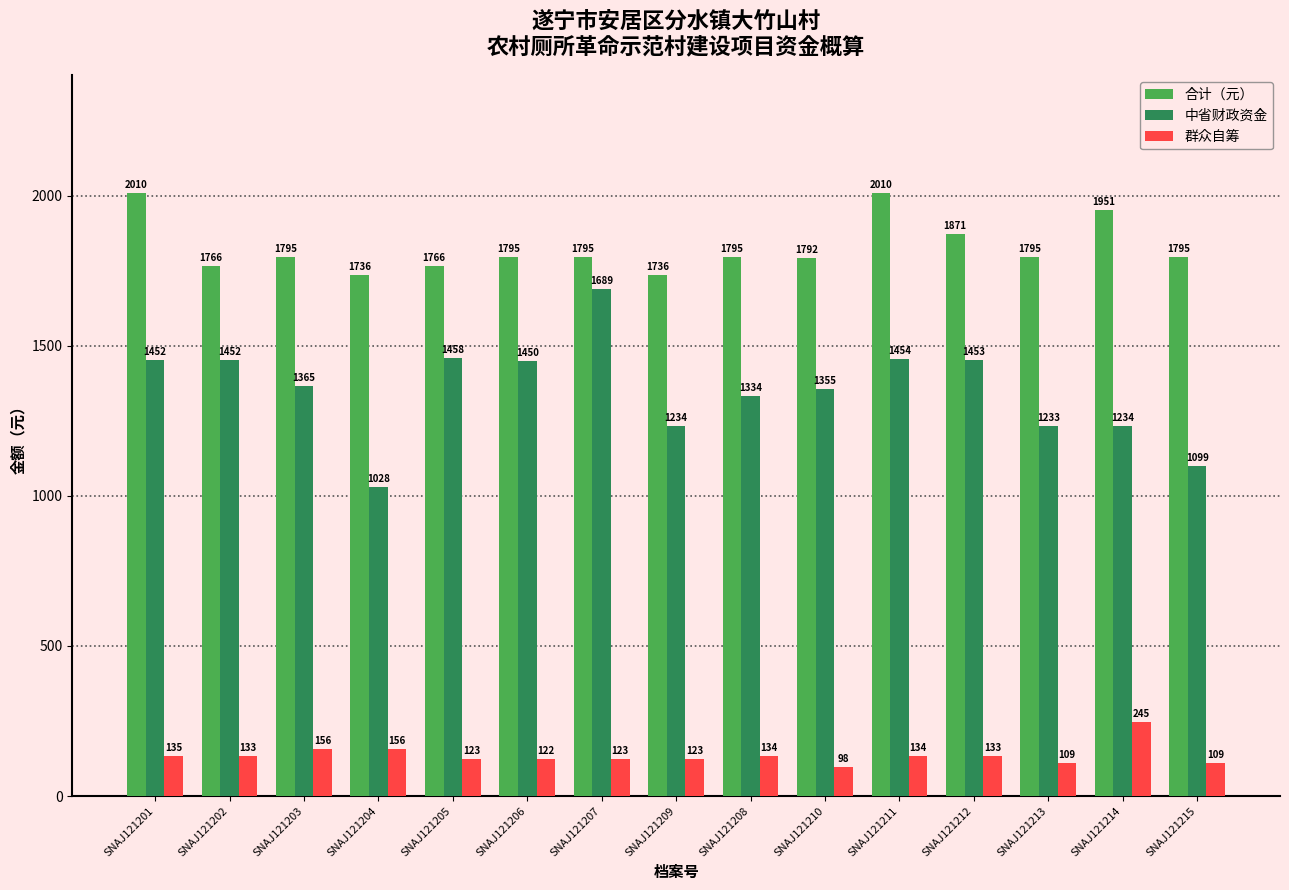

What is the sum of all 群众自筹 values?

2033.0